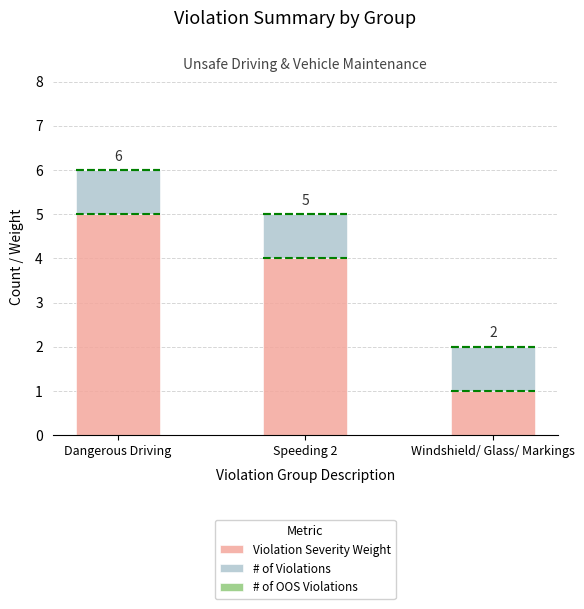

Count the number of categories in the chart.

3